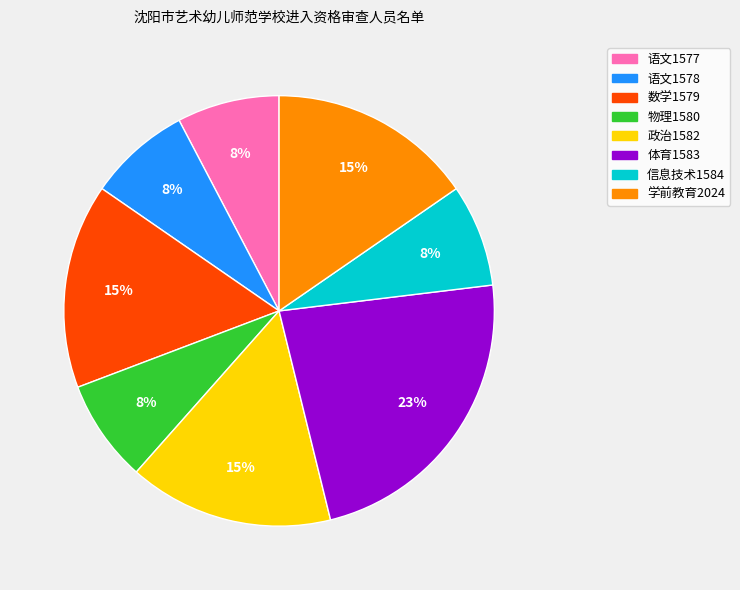

Is there any slice that represents more than half of the pie?

No